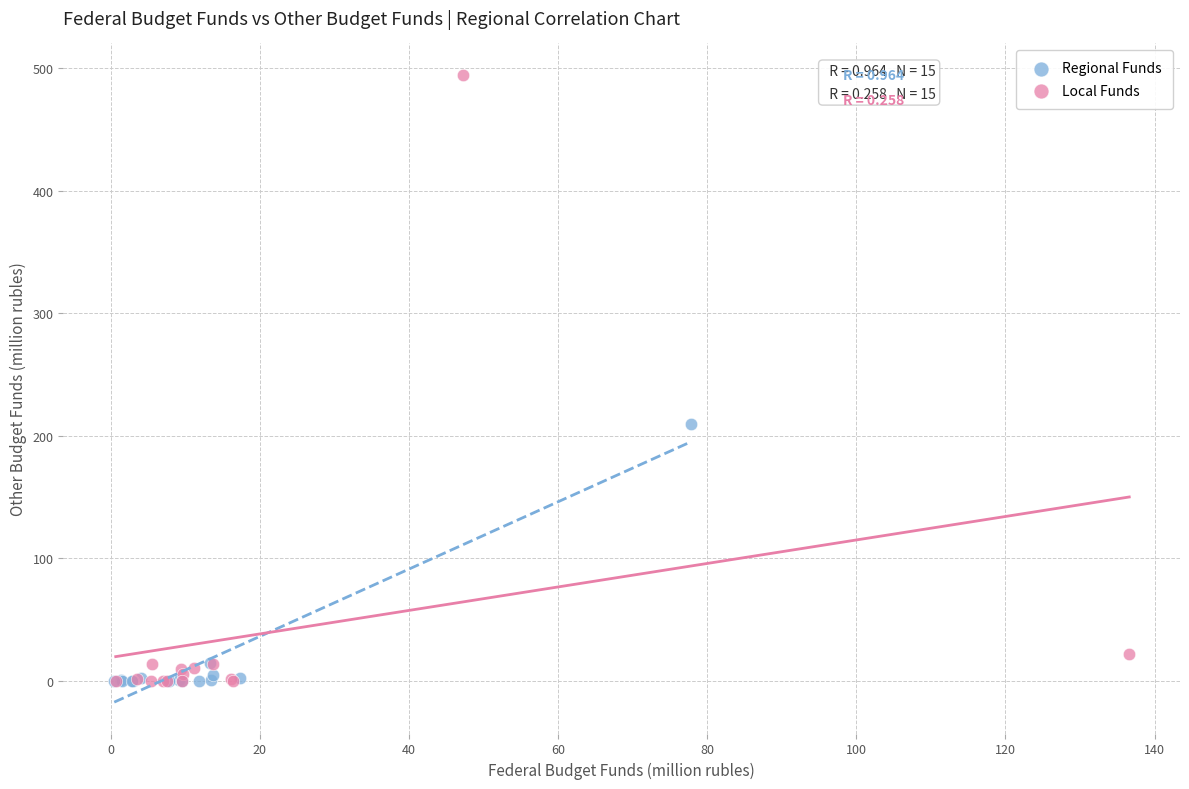

Which series contains the highest Y value?

Local Funds